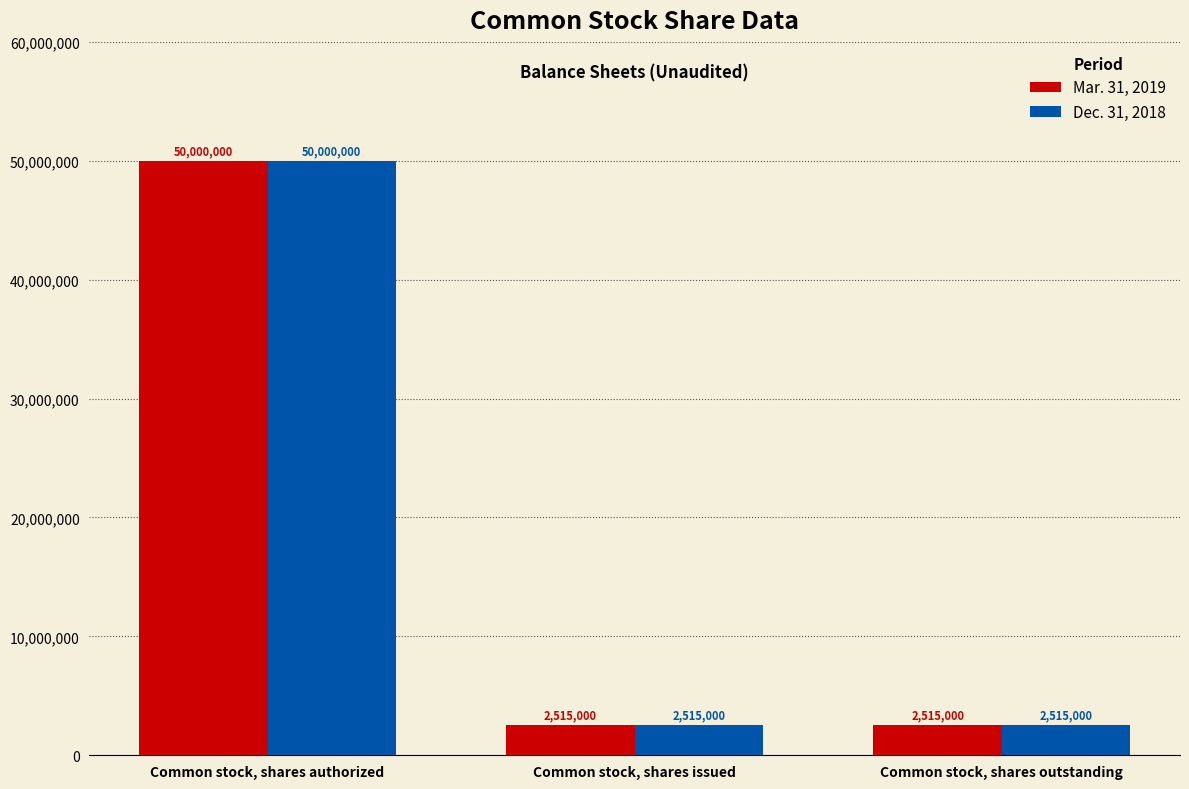

How many bars are there in total?

6